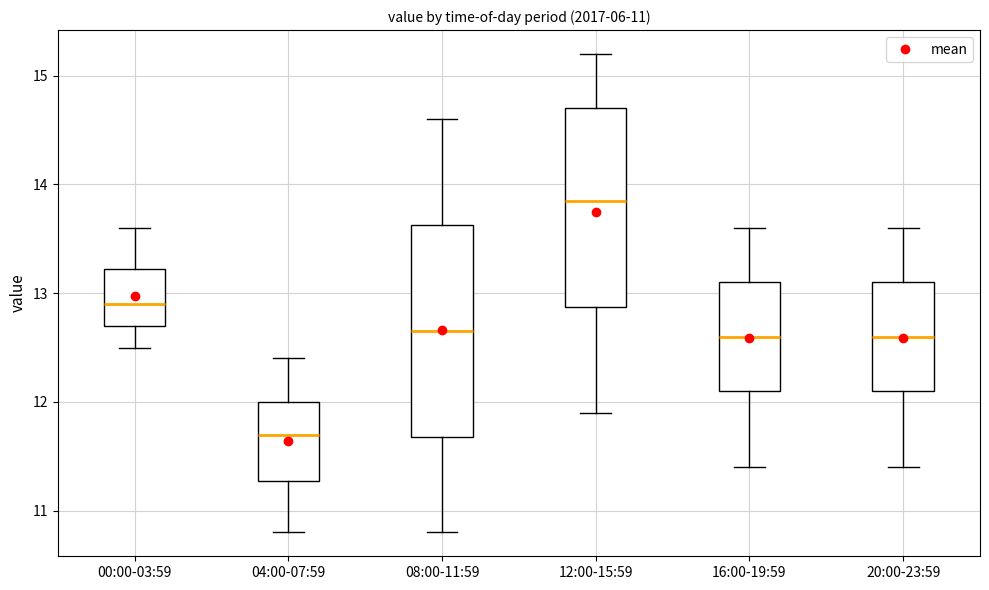

Which box is the tallest, from its lower edge to its upper edge?

08:00-11:59